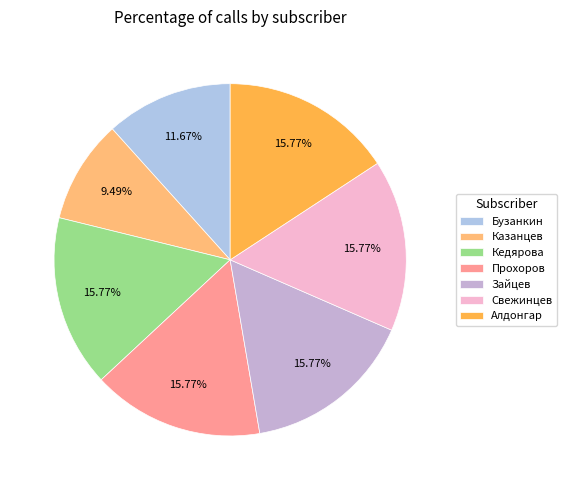

The Прохоров slice represents 16% of the pie. True or false?

True